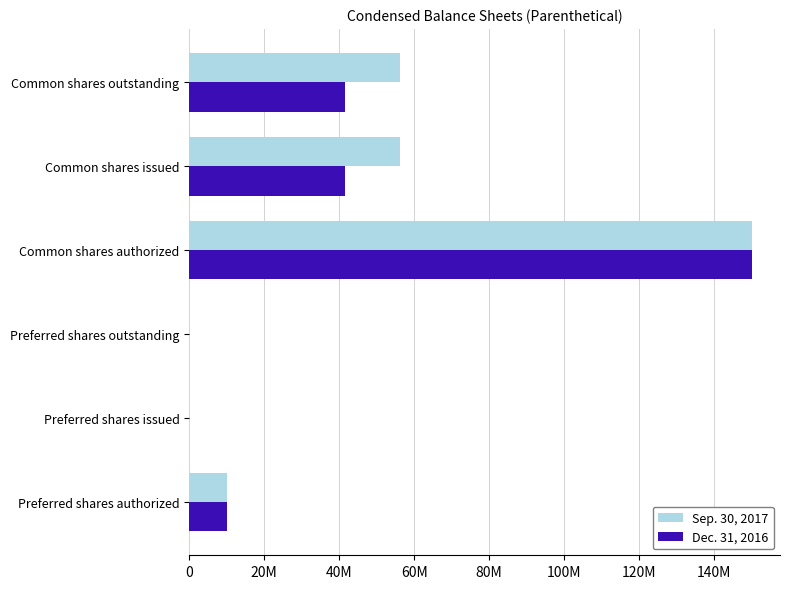

What are all the series names shown in the legend?

Sep. 30, 2017, Dec. 31, 2016